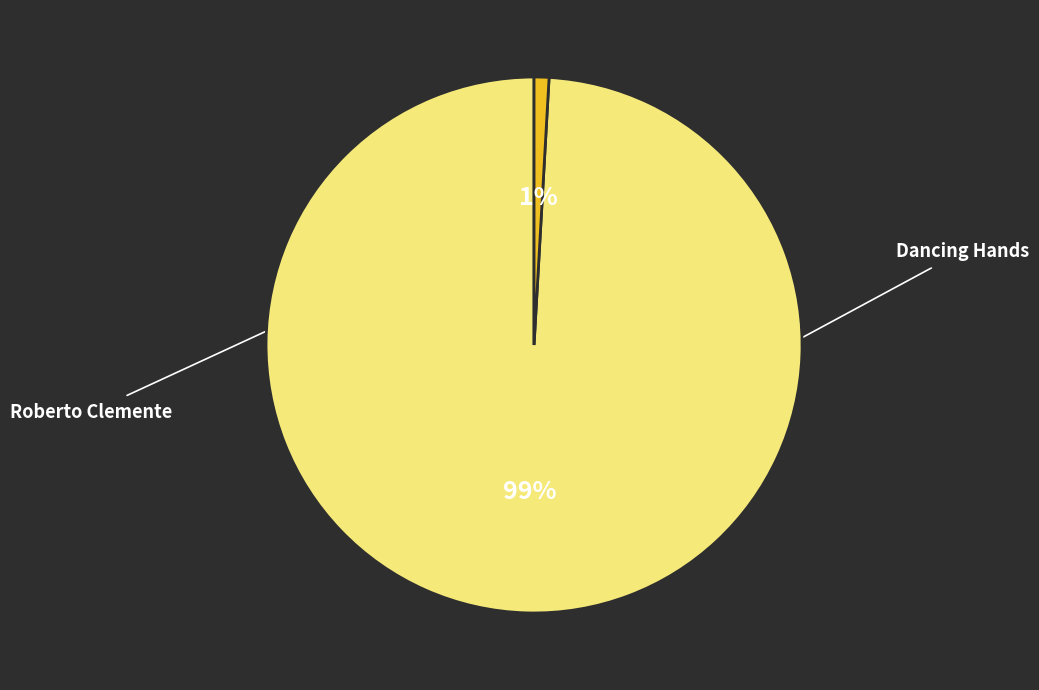

Which has a higher value, Dancing Hands or Roberto Clemente?

Dancing Hands